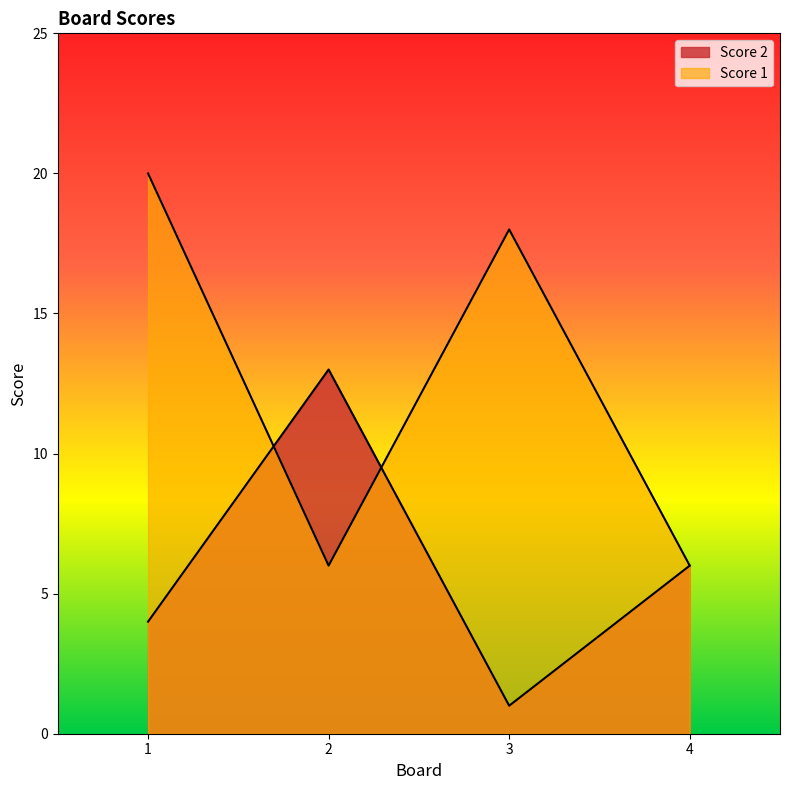

At how many categories does at least one series exceed 2?

4